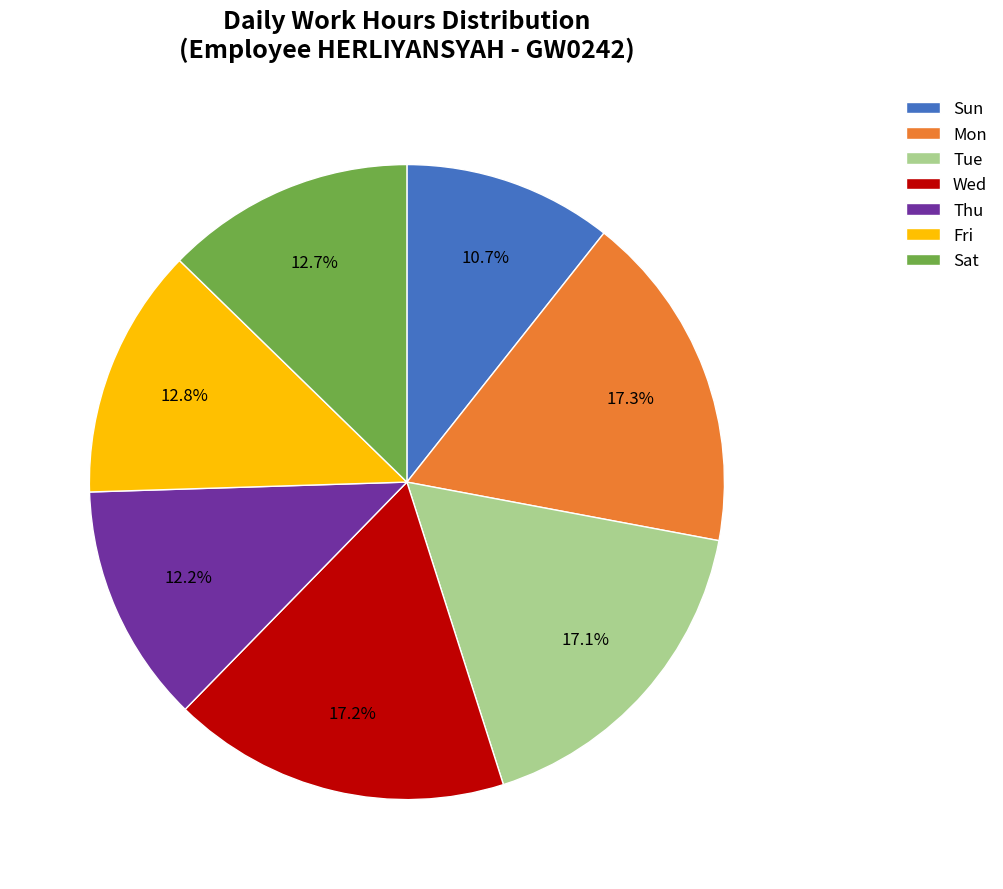

To the nearest percent, what is the average slice percentage?

14%